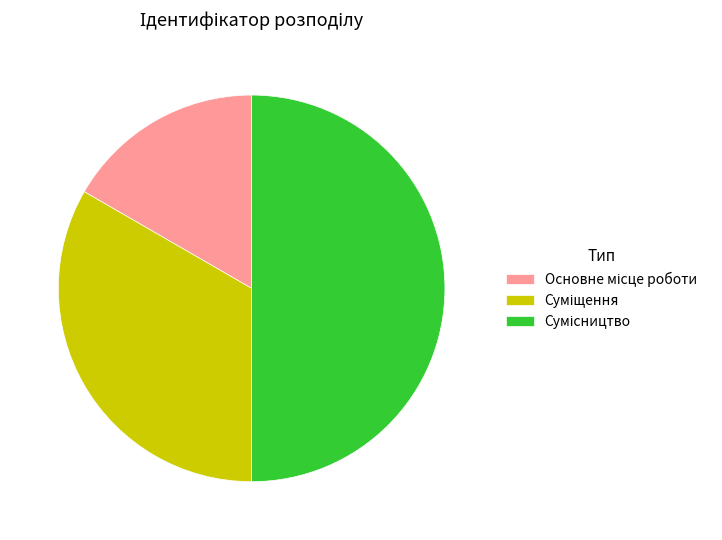

What is the ratio of the value at Основне місце роботи to the value at Сумісництво?

0.3